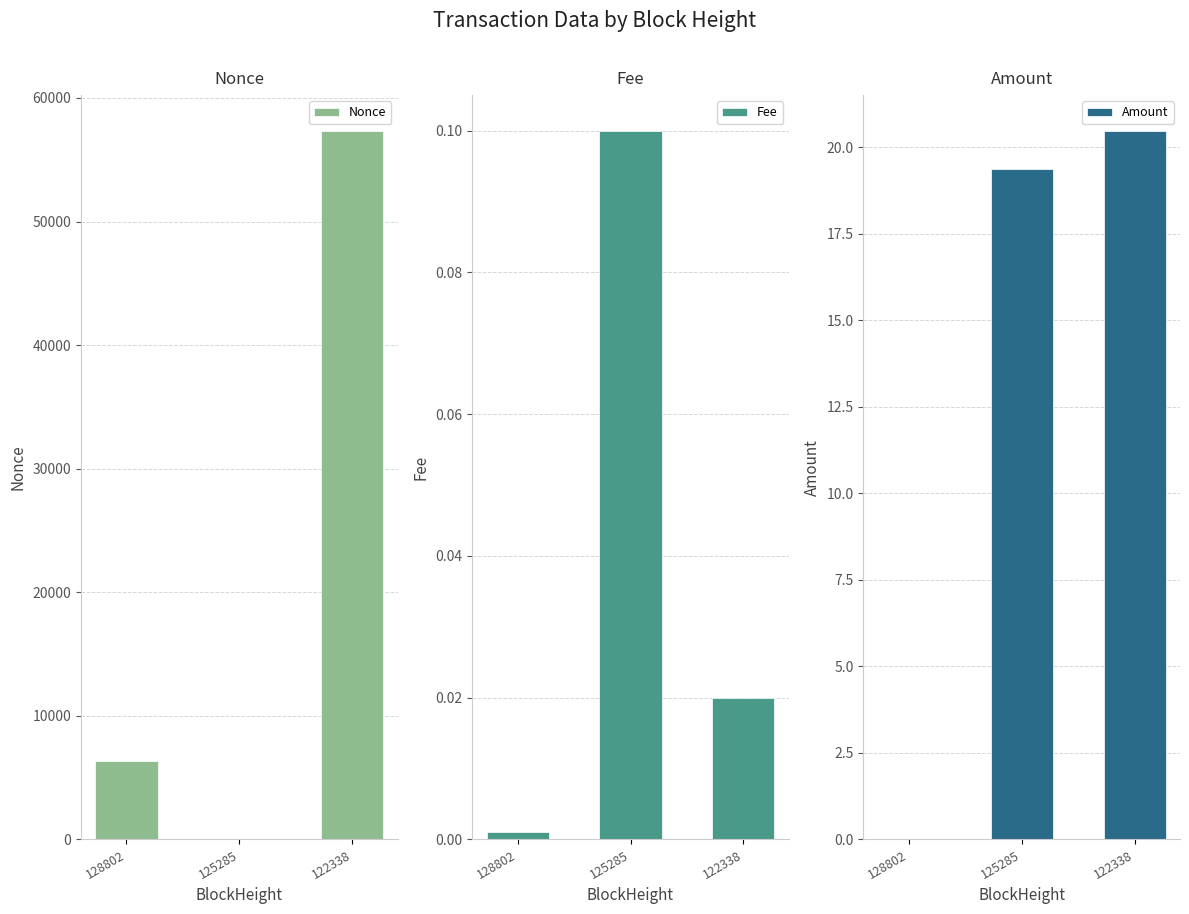

At which label is Nonce closest to 28682?

128802